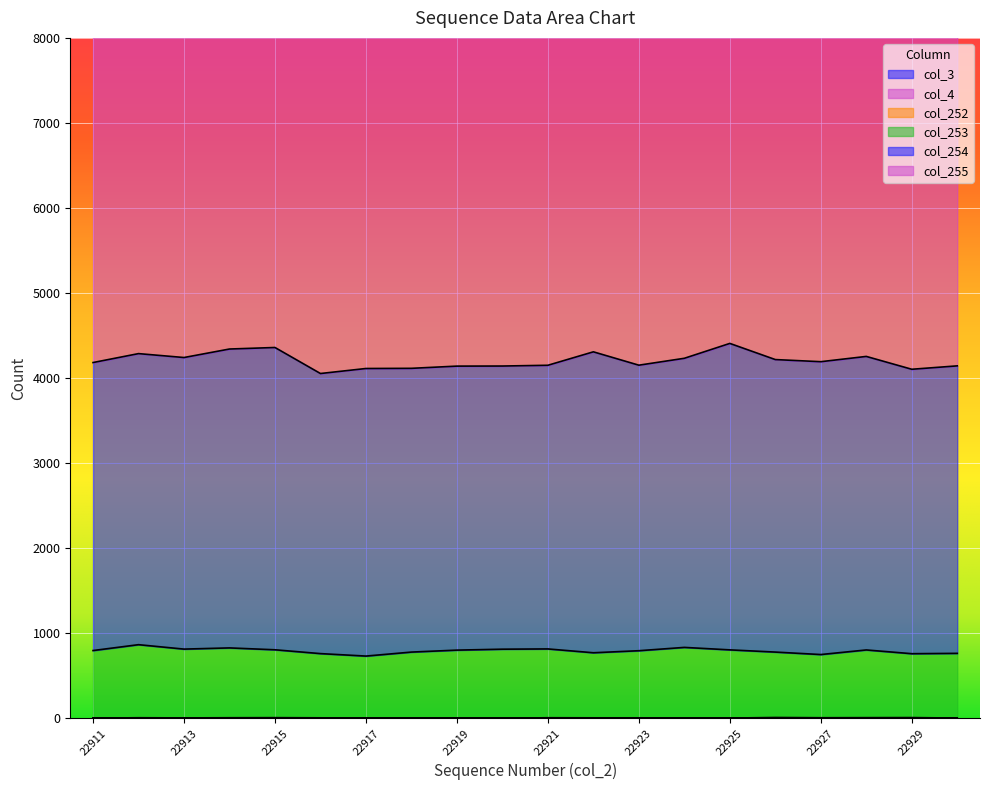

At which category does col_252 reach its first local valley?

22913